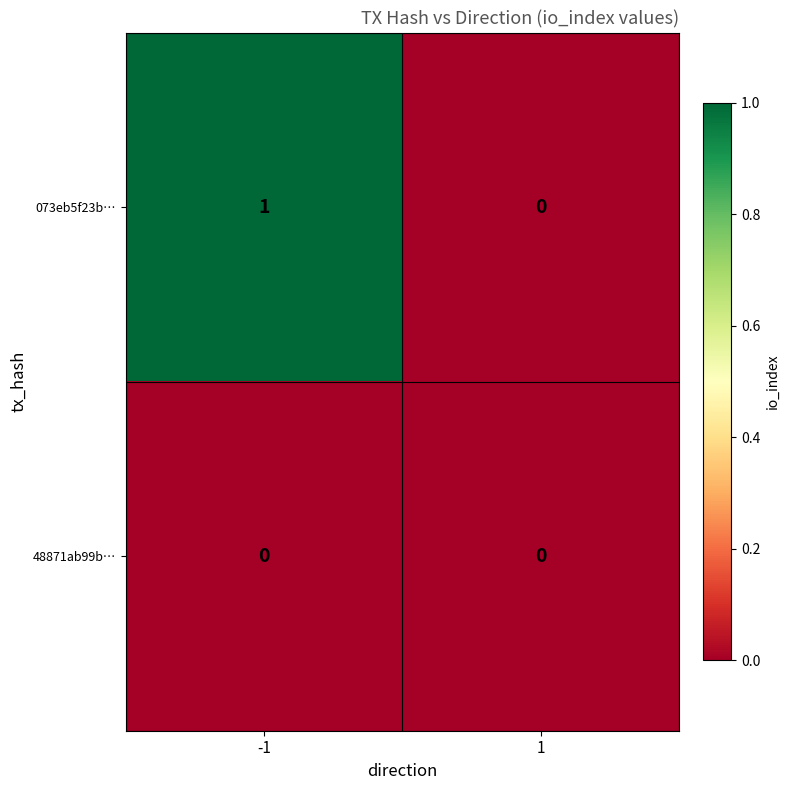

Which series has the largest total across all categories?

073eb5f23b…